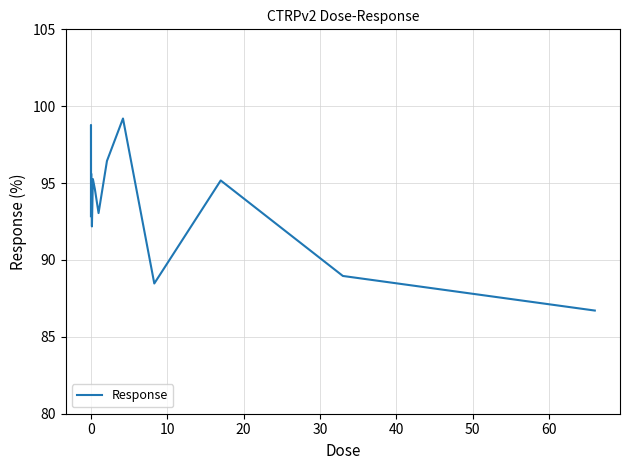

What is the smallest value displayed?

86.7